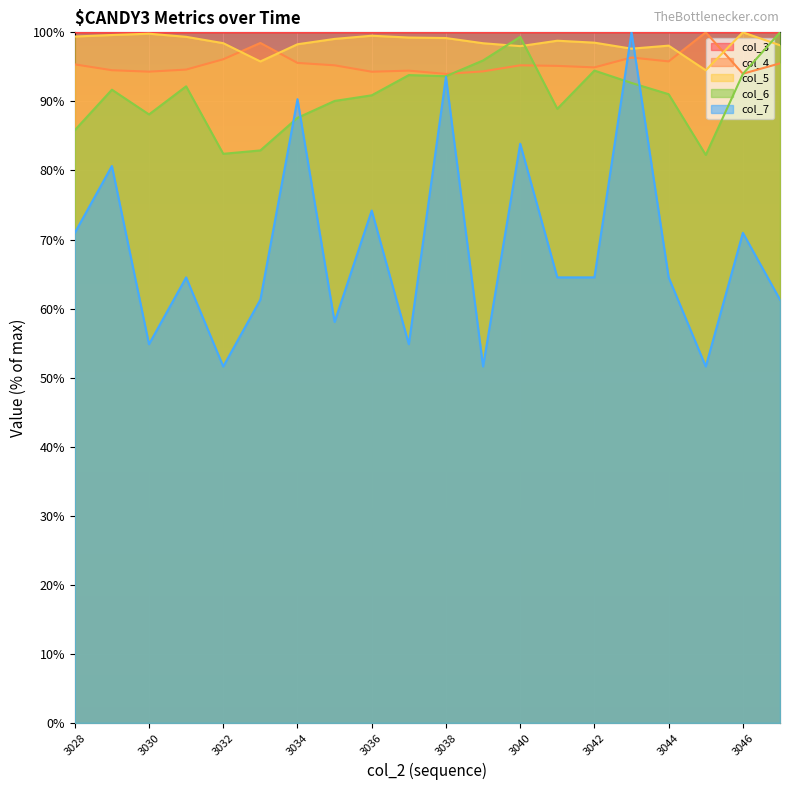

Which series ends up on top after the final intersection of col_7 and col_3?

col_3